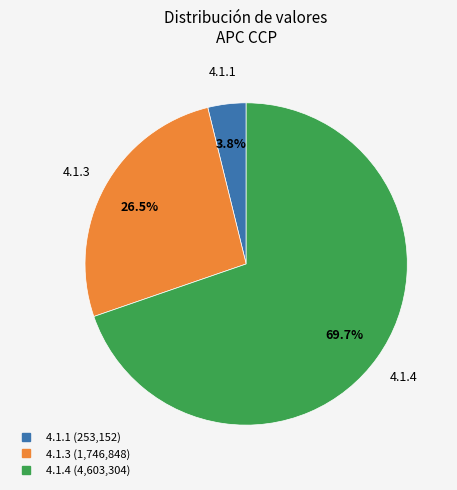

Is there a majority slice in this chart?

Yes